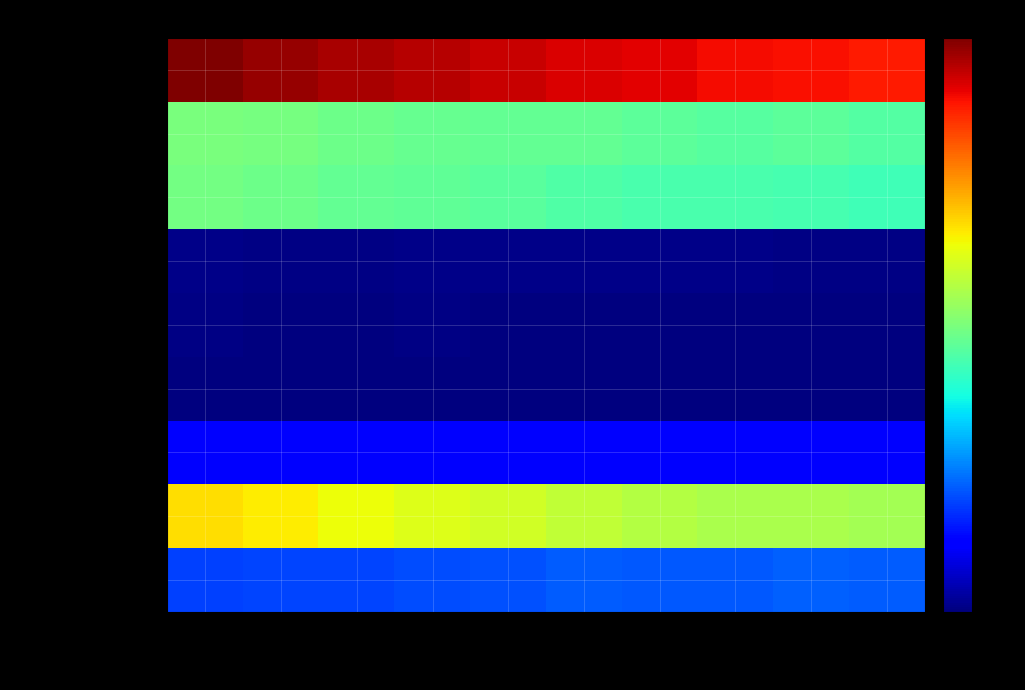

Which series has the largest total across all categories?

Stav obyvatel k 1.7.